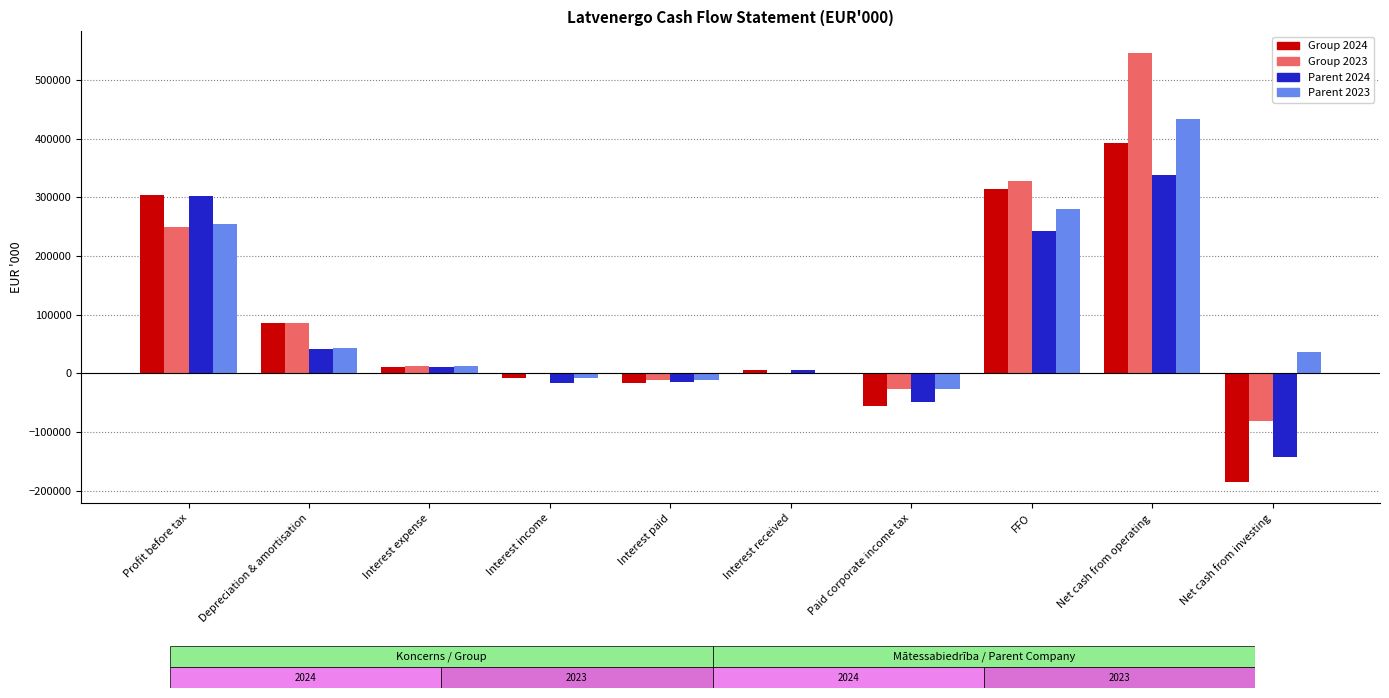

What is the difference between the Parent 2023 values at Depreciation & amortisation and Interest received?

41654